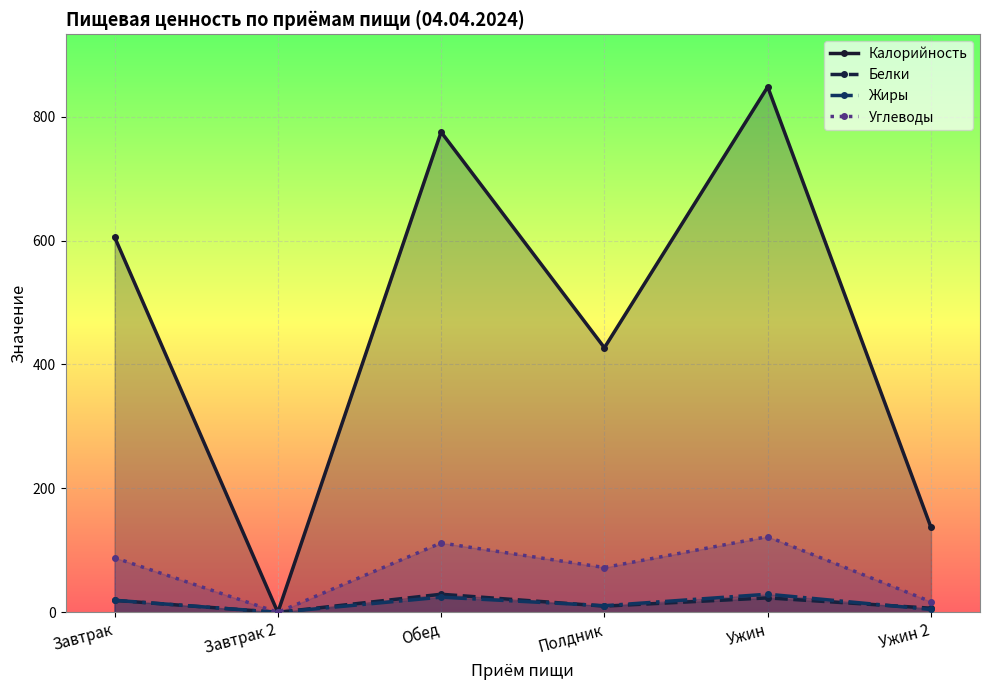

At how many categories does at least one series exceed 231?

4